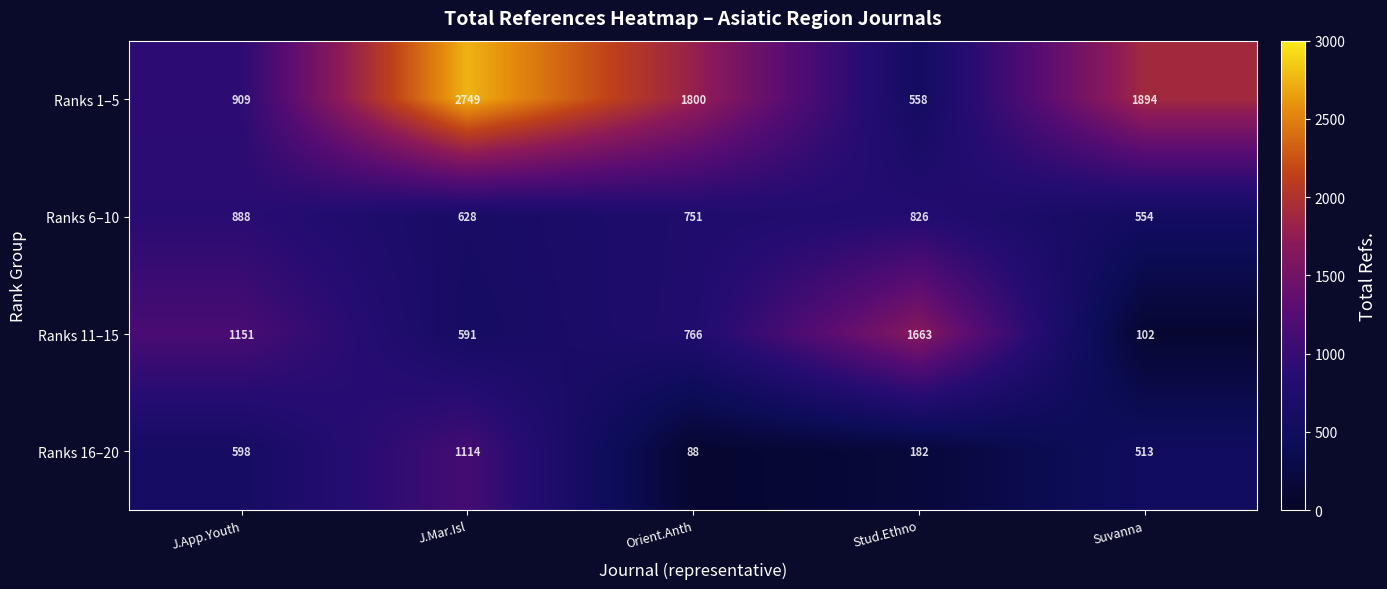

What is the total value across all series at J.App.Youth?

3546